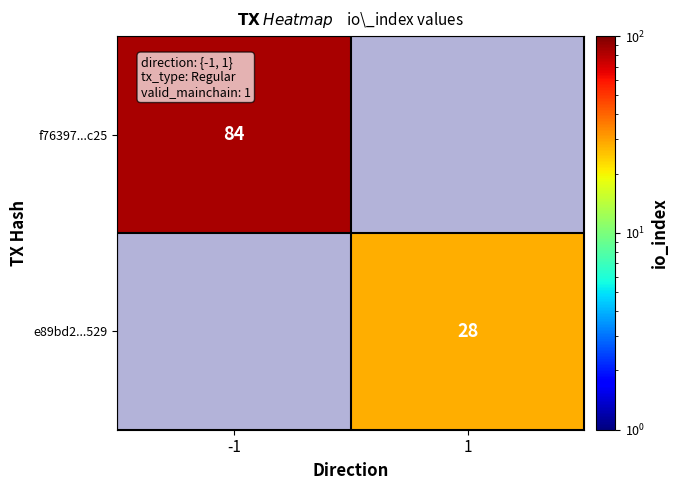

Is the value of e89bd2...529 at 1 greater than the value of f76397...c25 at -1?

No